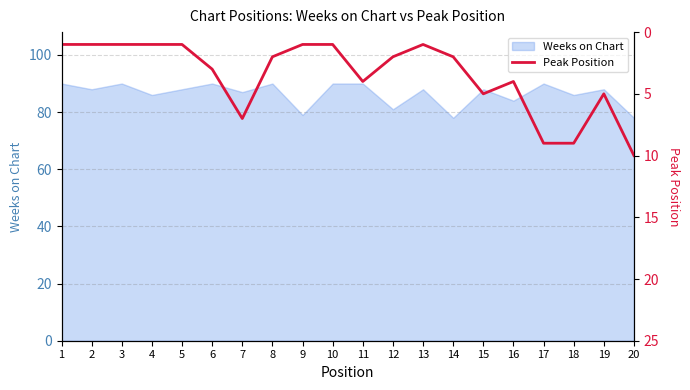

What is the highest value of the Weeks on Chart series?

90